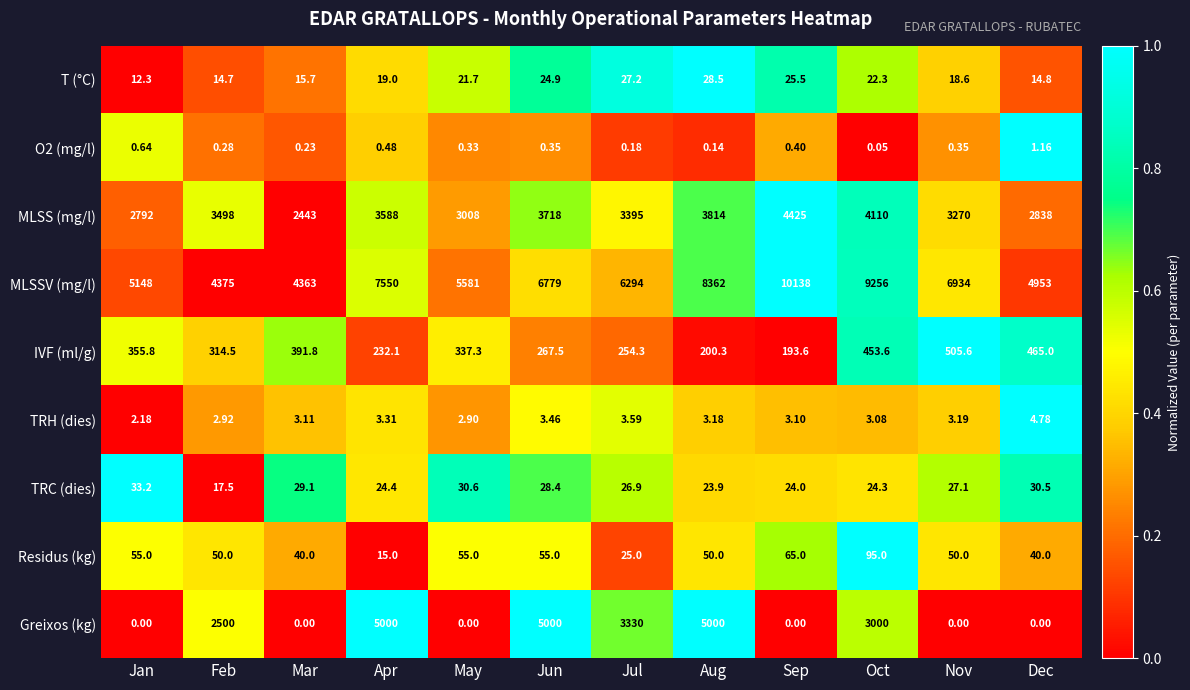

List the labels in order of TRC (dies) value, smallest first.

Feb, Aug, Sep, Oct, Apr, Jul, Nov, Jun, Mar, Dec, May, Jan